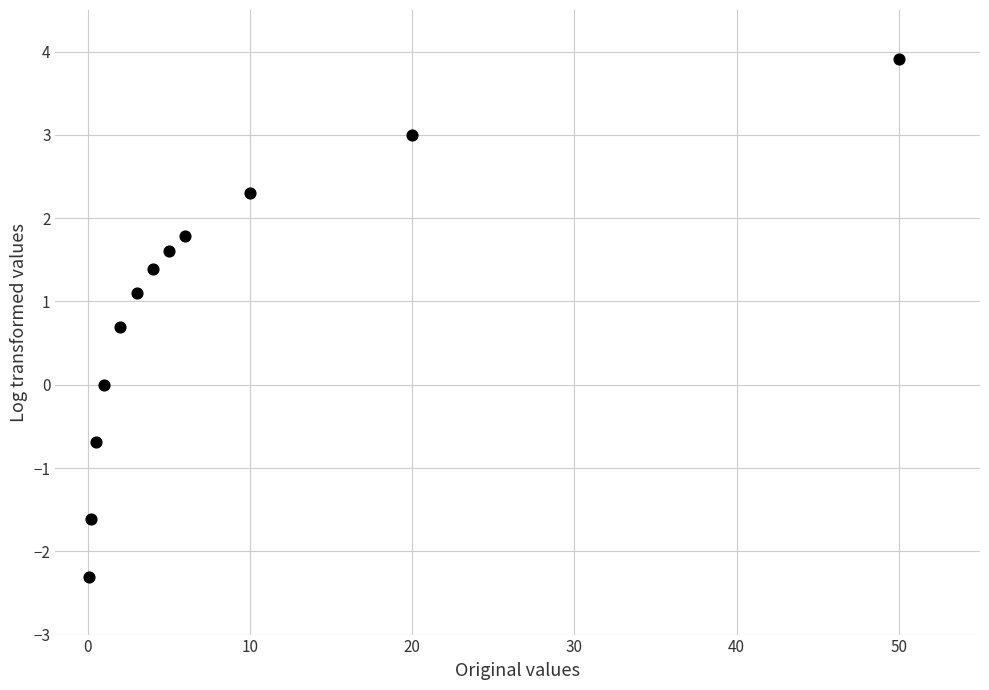

What is the average Y value?

0.9